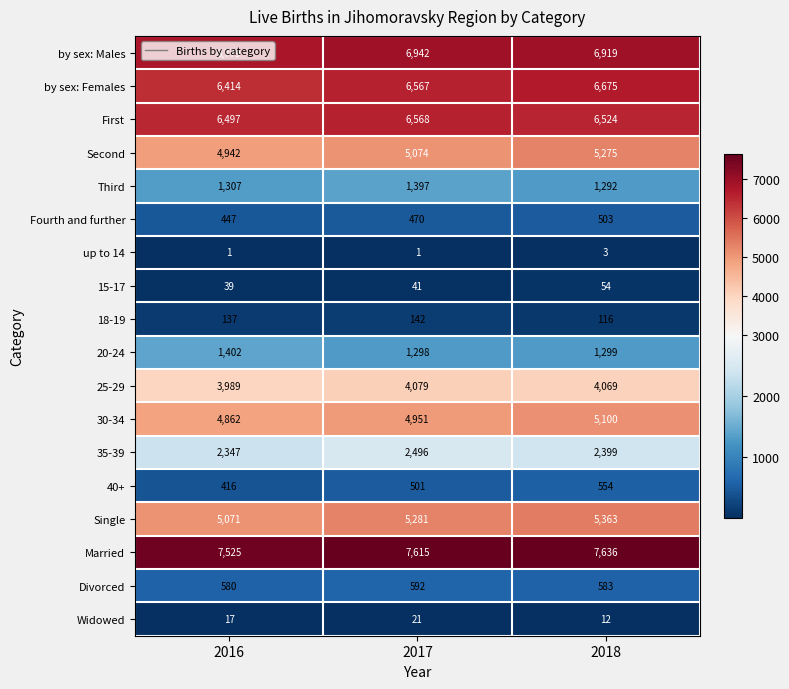

At which category is the sum across all series the highest?

2018